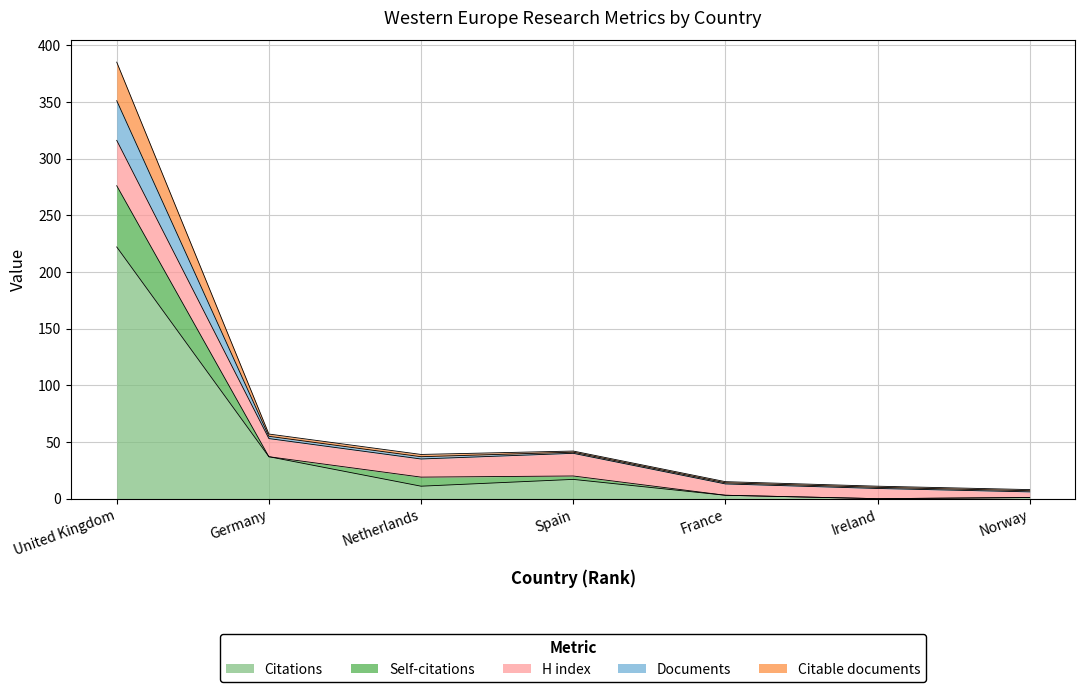

True or false: Self-citations and Documents intersect in this chart.

False